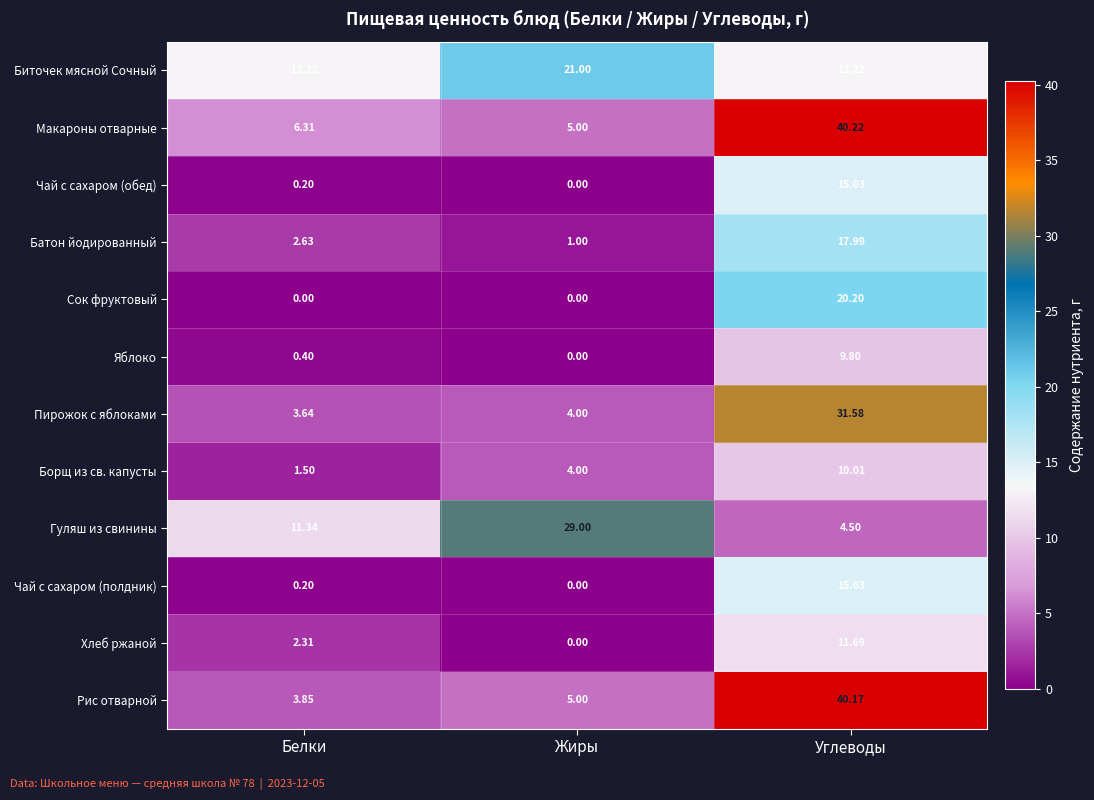

Between Белки and Жиры, which series saw the biggest shift?

Гуляш из свинины